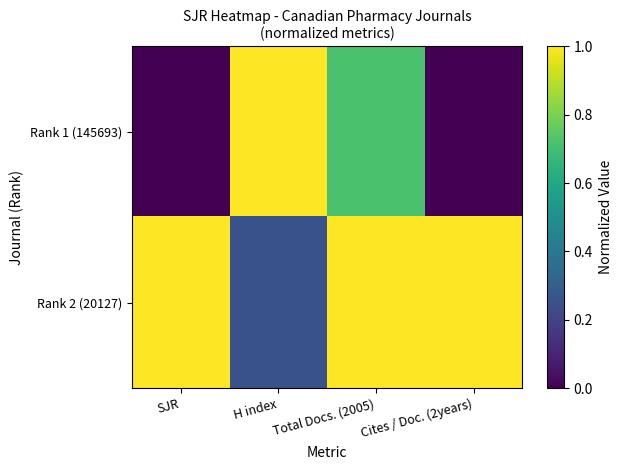

Which series has the largest total across all categories?

Rank 2 (20127)